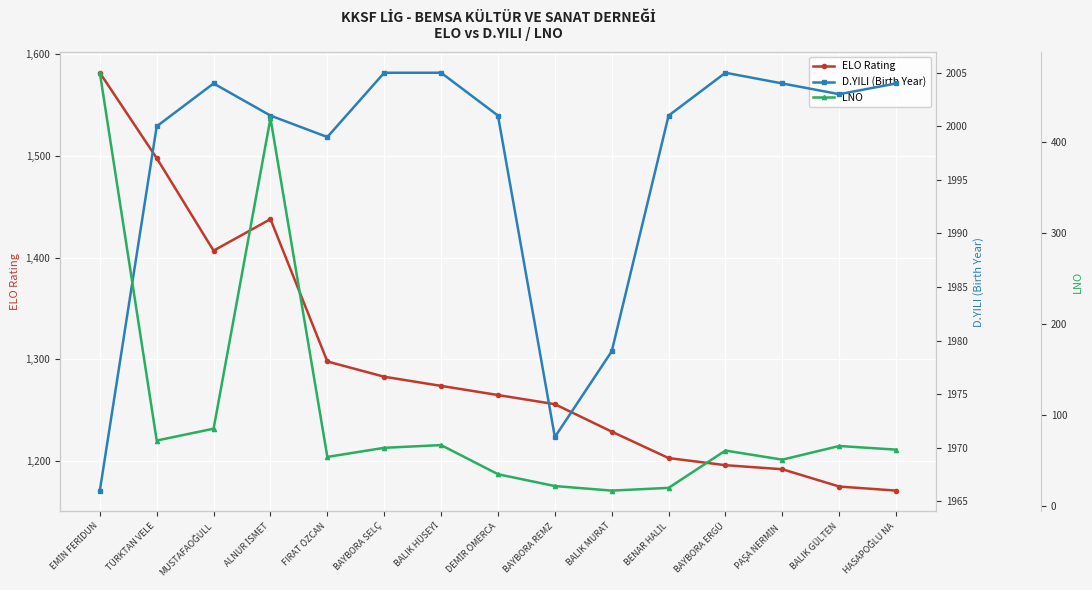

True or false: LNO and ELO Rating intersect in this chart.

False